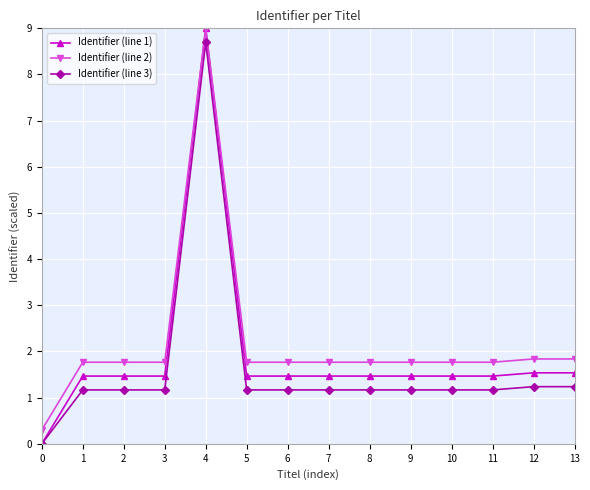

What is the total value across all series at 7?

4.4